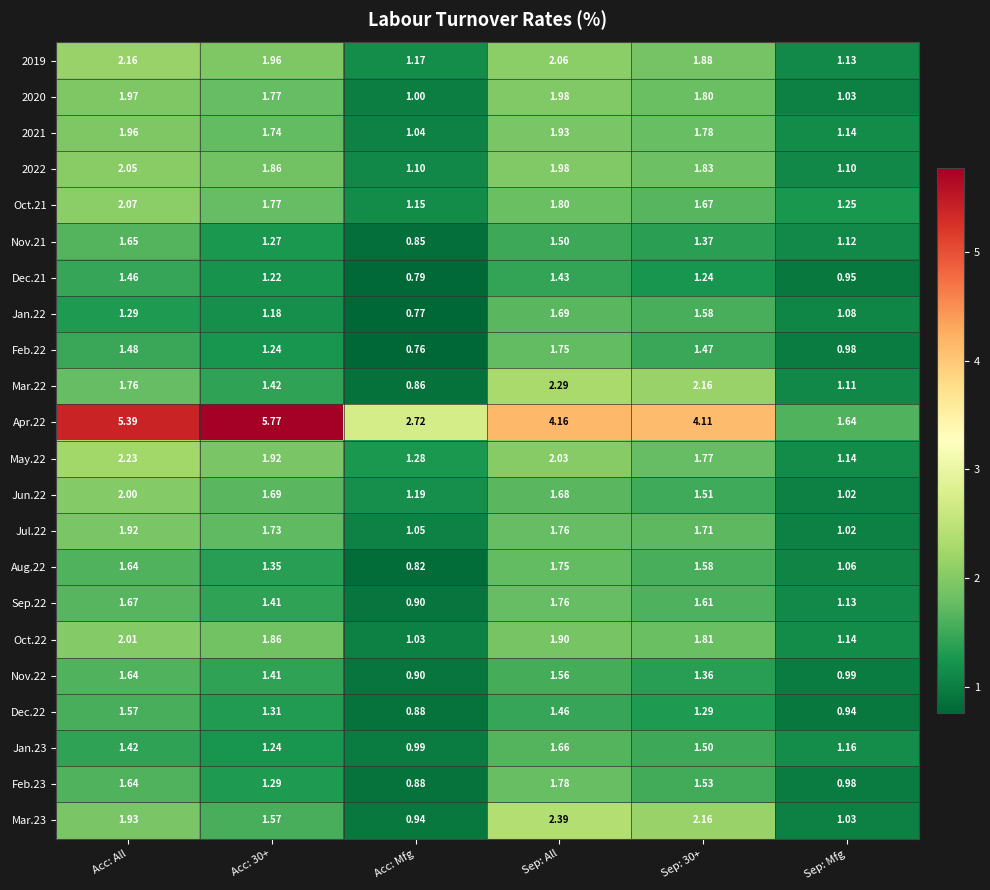

At which label does Dec.21 first exceed 1?

Acc: All